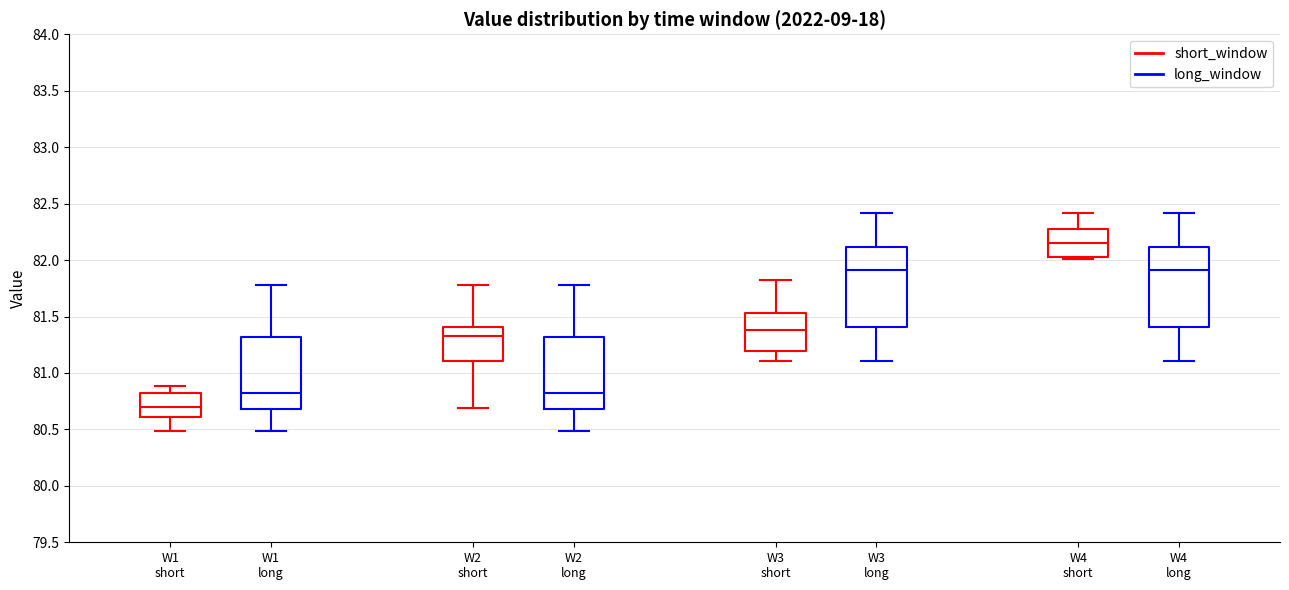

Where does the median line of the box for W4 short (long_window) sit on the y-axis? The values are not printed on the chart, so give them approximately, as read against the axis.

81.90